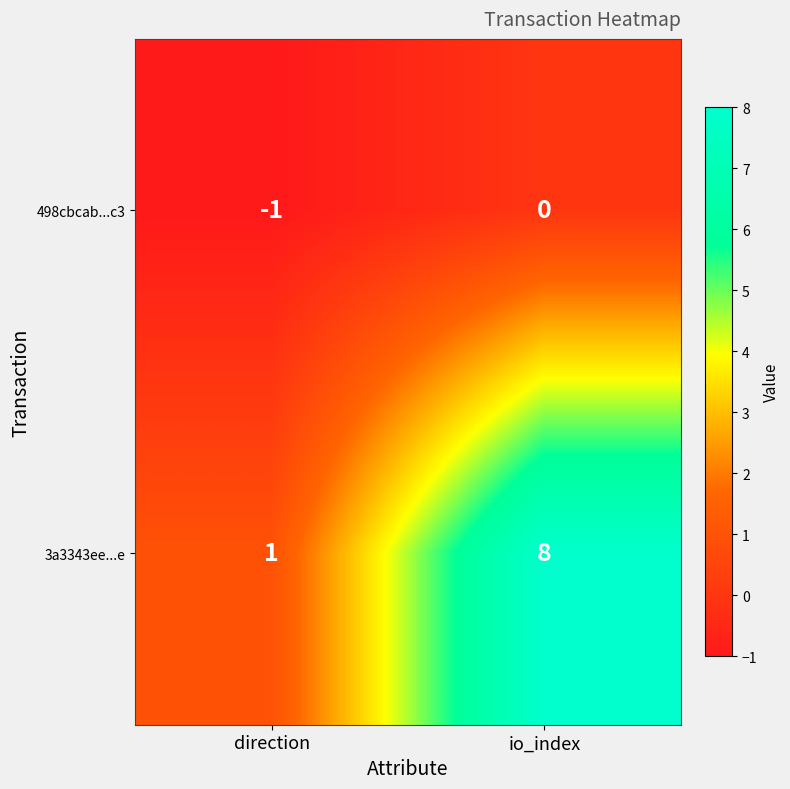

How many categories are shown in the chart?

2